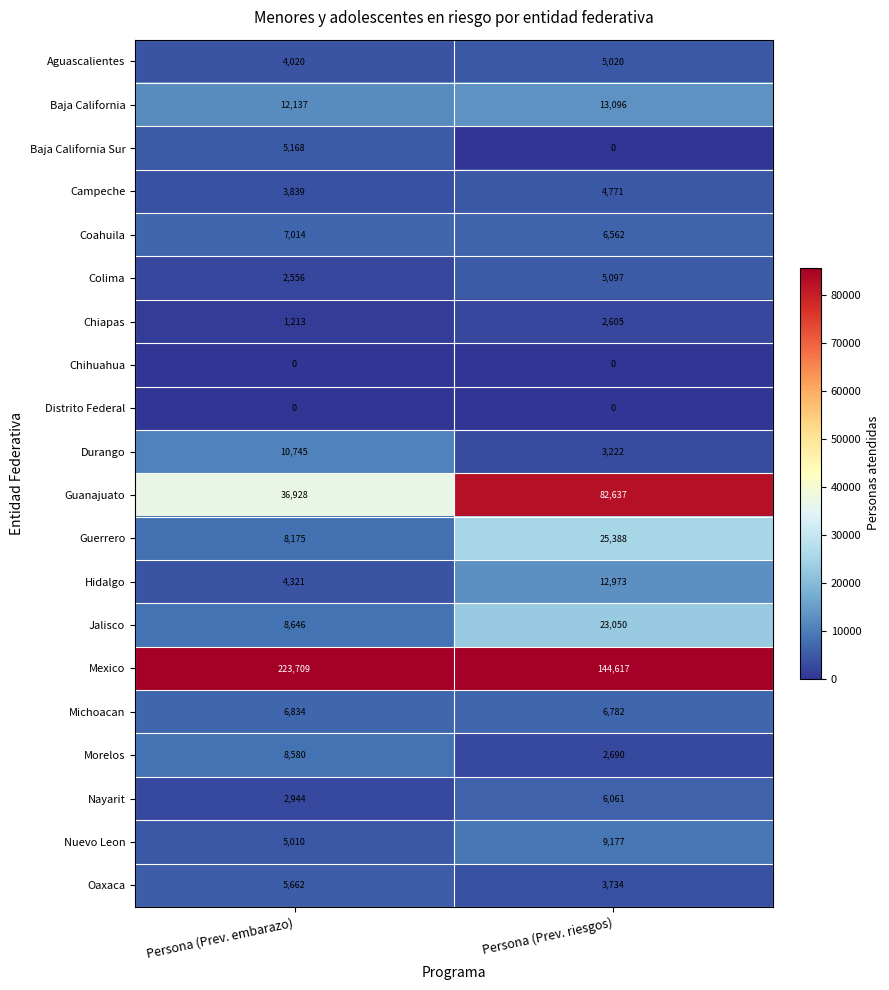

Rank the categories by Hidalgo value from lowest to highest.

Persona (Prev. embarazo), Persona (Prev. riesgos)